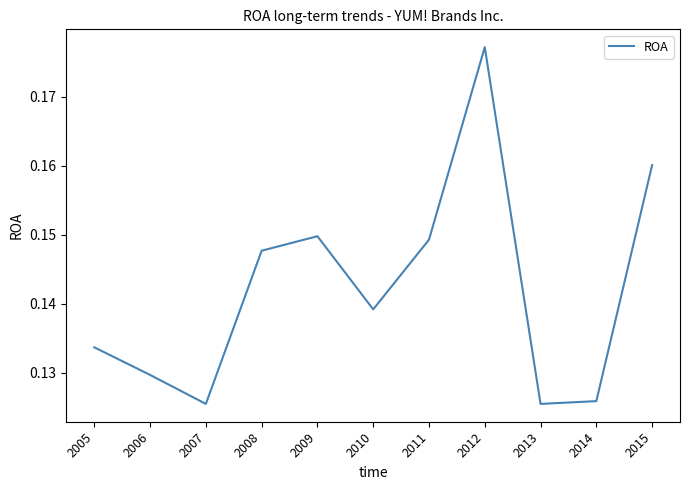

True or false: there are more than 2 points higher than both neighbors.

False